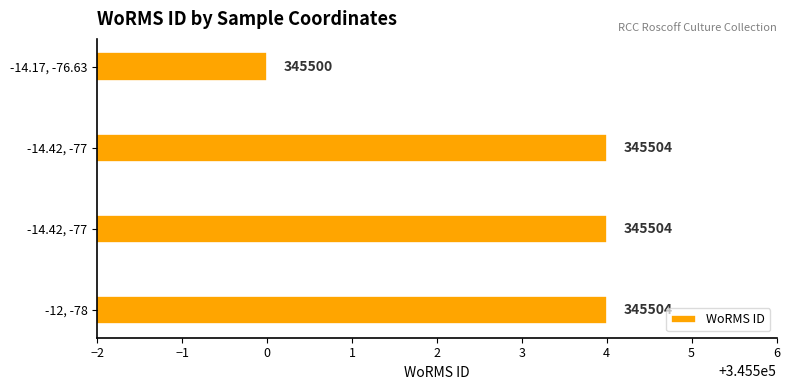

How many bars are there in total?

4